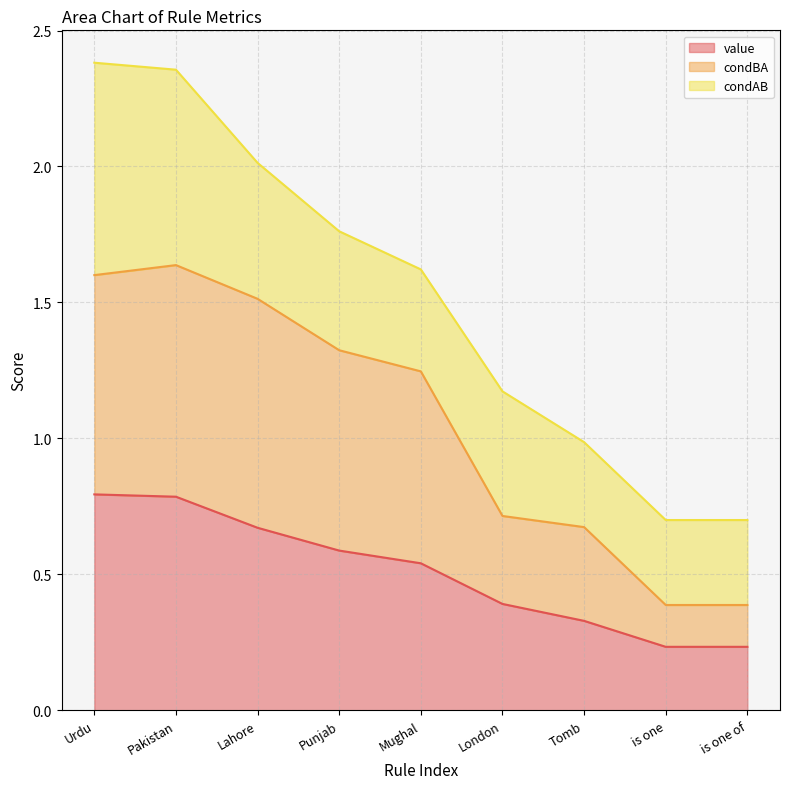

True or false: value has a value of 0.5 at Pakistan.

False